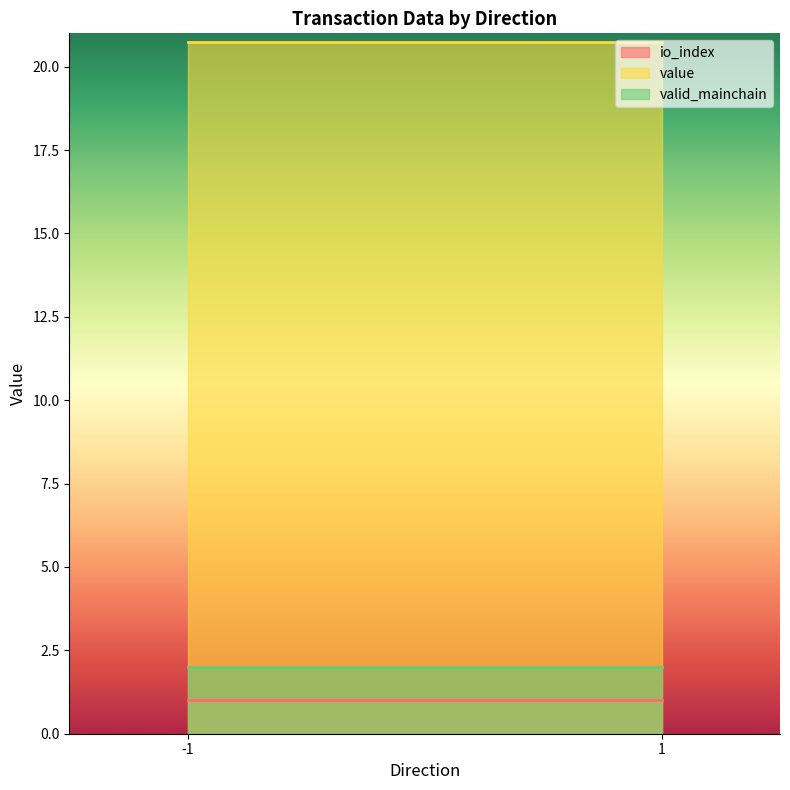

The value series shows 20.7 at 1. True or false?

True